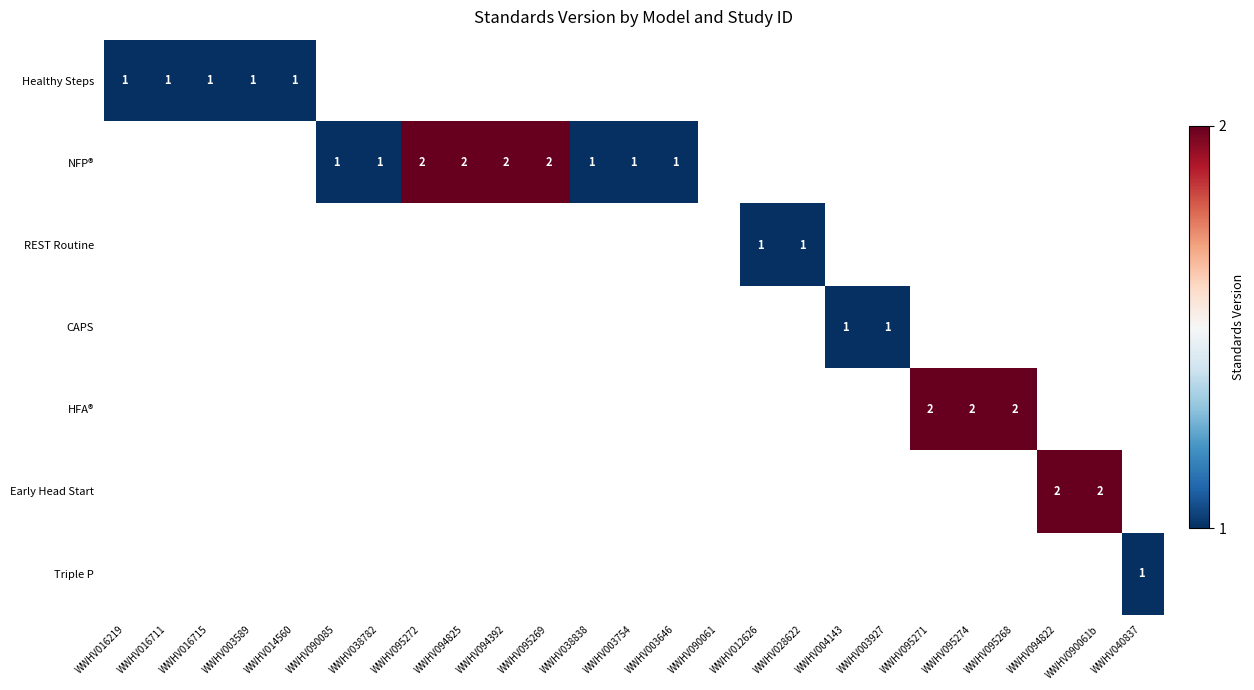

True or false: NFP® has a value of 1 at WWHV003646.

True